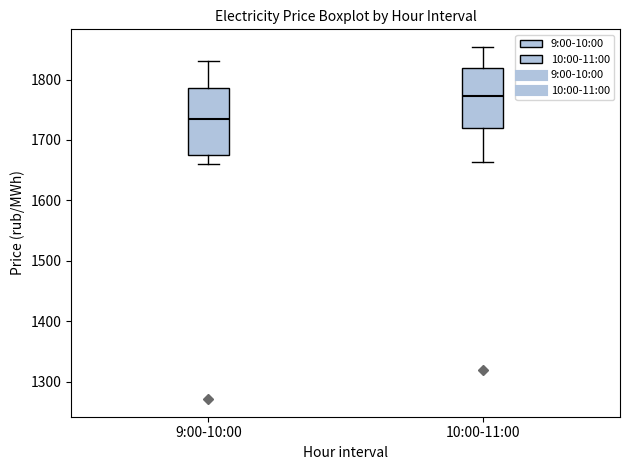

Which box has the highest median line?

10:00-11:00